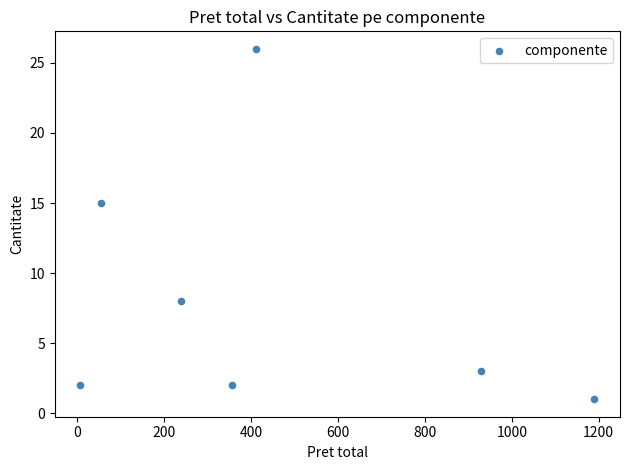

What is the range of Y values (max minus min)?

25